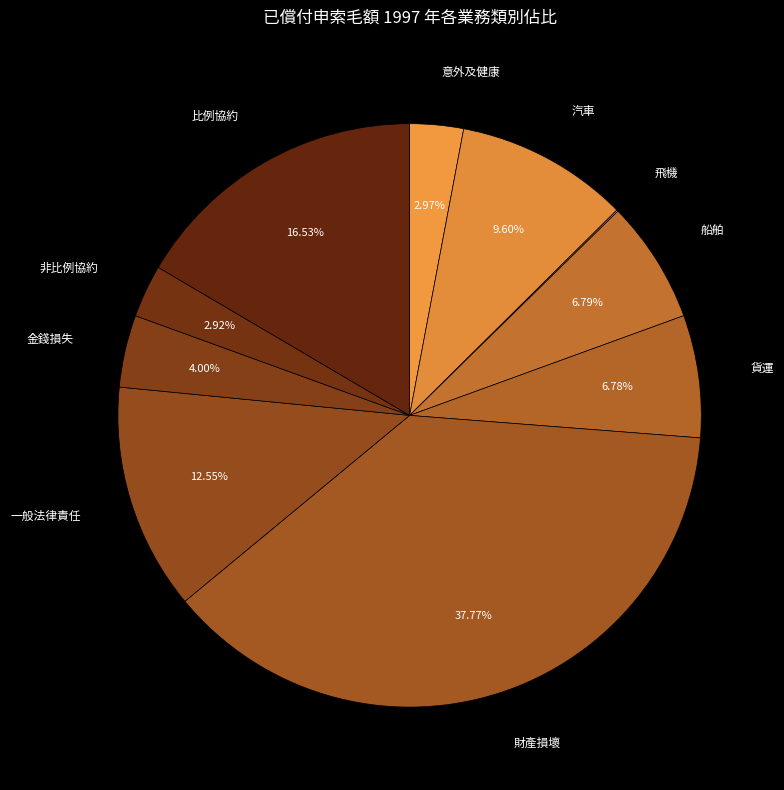

Is there any slice that represents more than half of the pie?

No